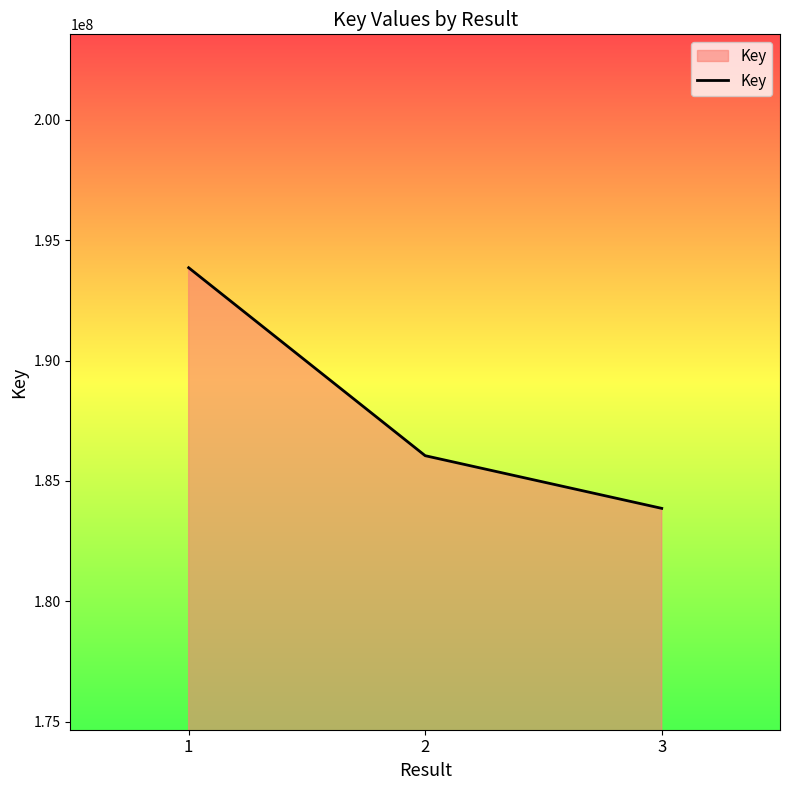

Reading left to right, extract all data points from this chart.

193852762	186046557	183859667